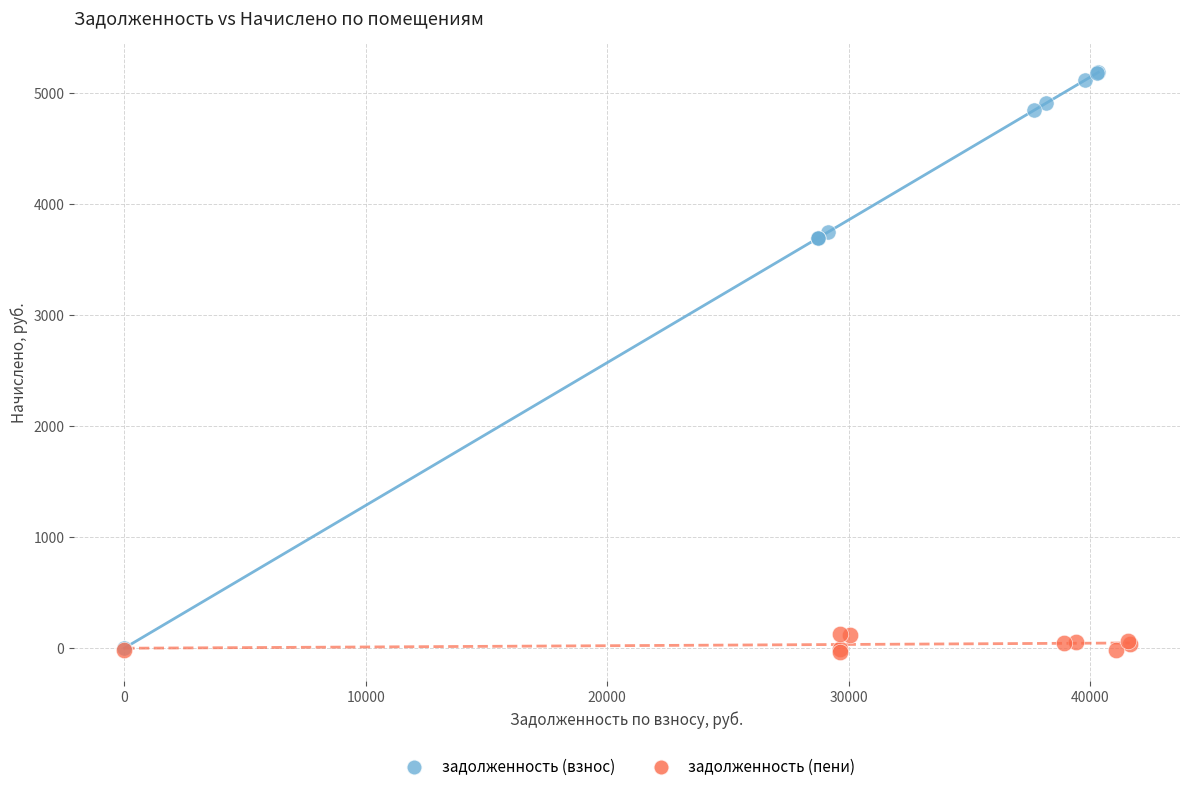

Which series has the widest spread of Y values?

задолженность (взнос)